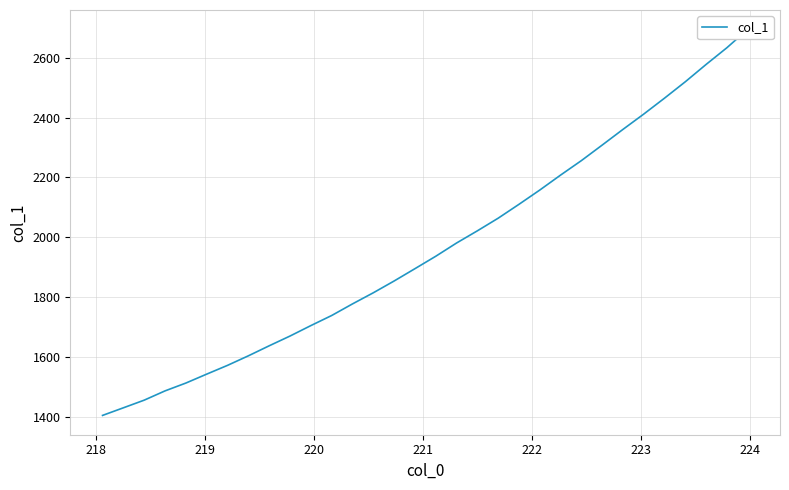

How many data points are above 1936?

16